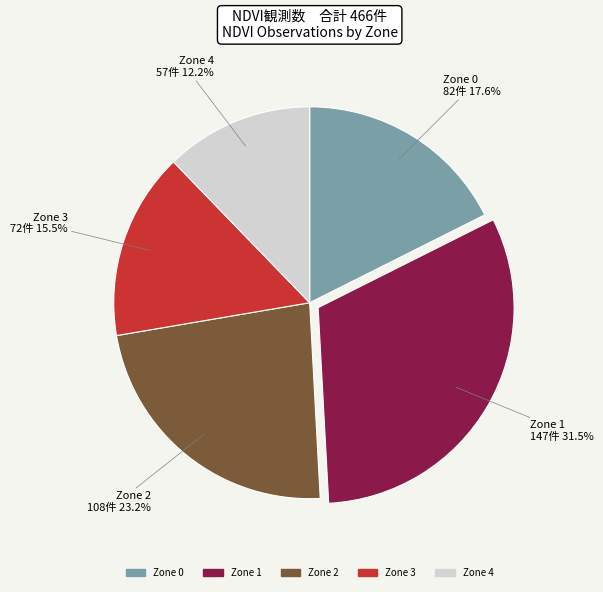

How many segments does this pie chart have?

5